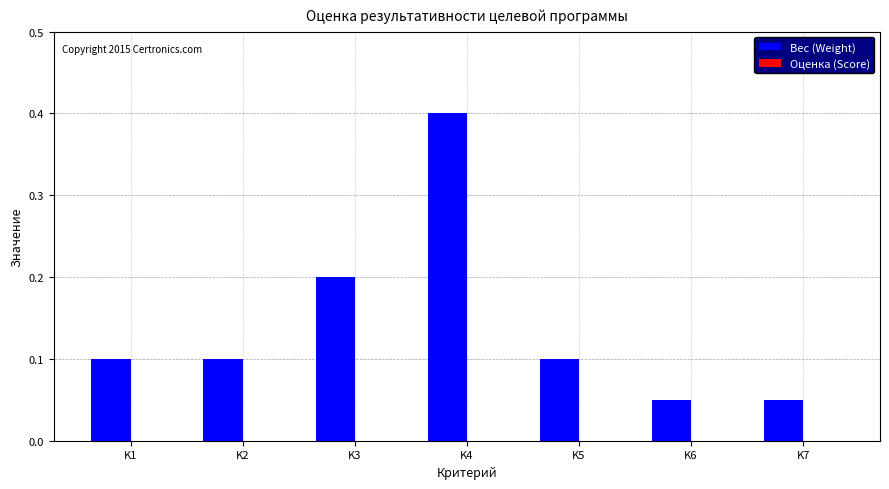

Count the number of categories in the chart.

7